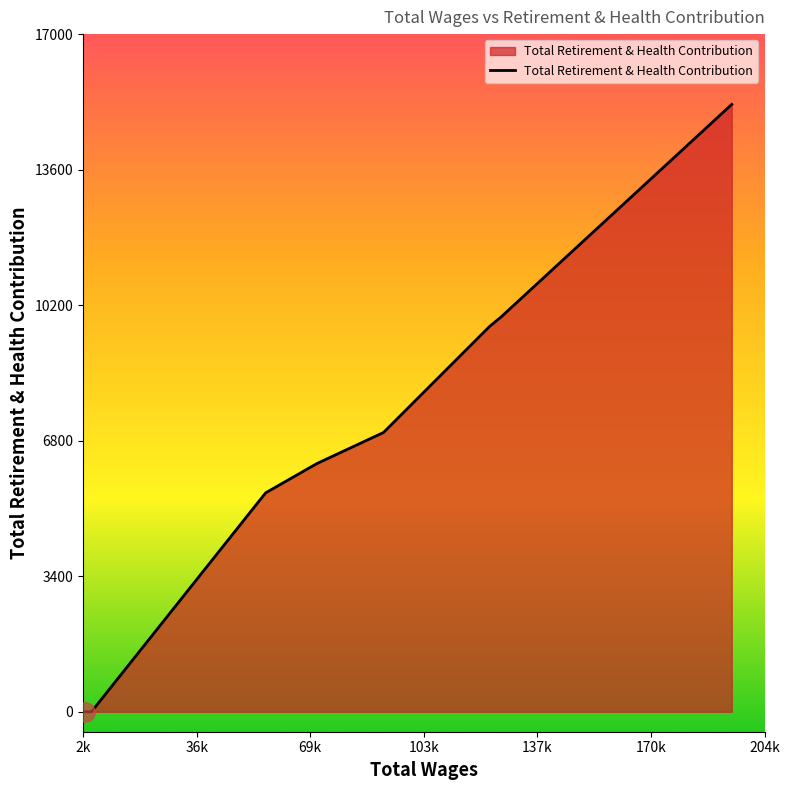

How many lines are shown in the chart?

1